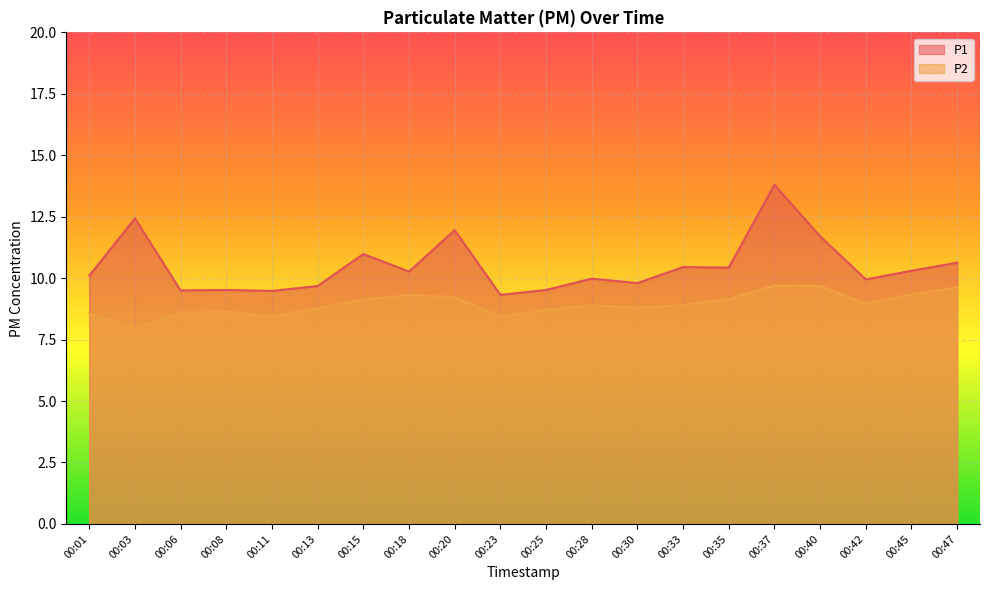

Rank the categories by P2 value from highest to lowest.

00:37, 00:40, 00:47, 00:45, 00:18, 00:20, 00:35, 00:15, 00:42, 00:28, 00:33, 00:30, 00:13, 00:25, 00:08, 00:06, 00:01, 00:11, 00:23, 00:03